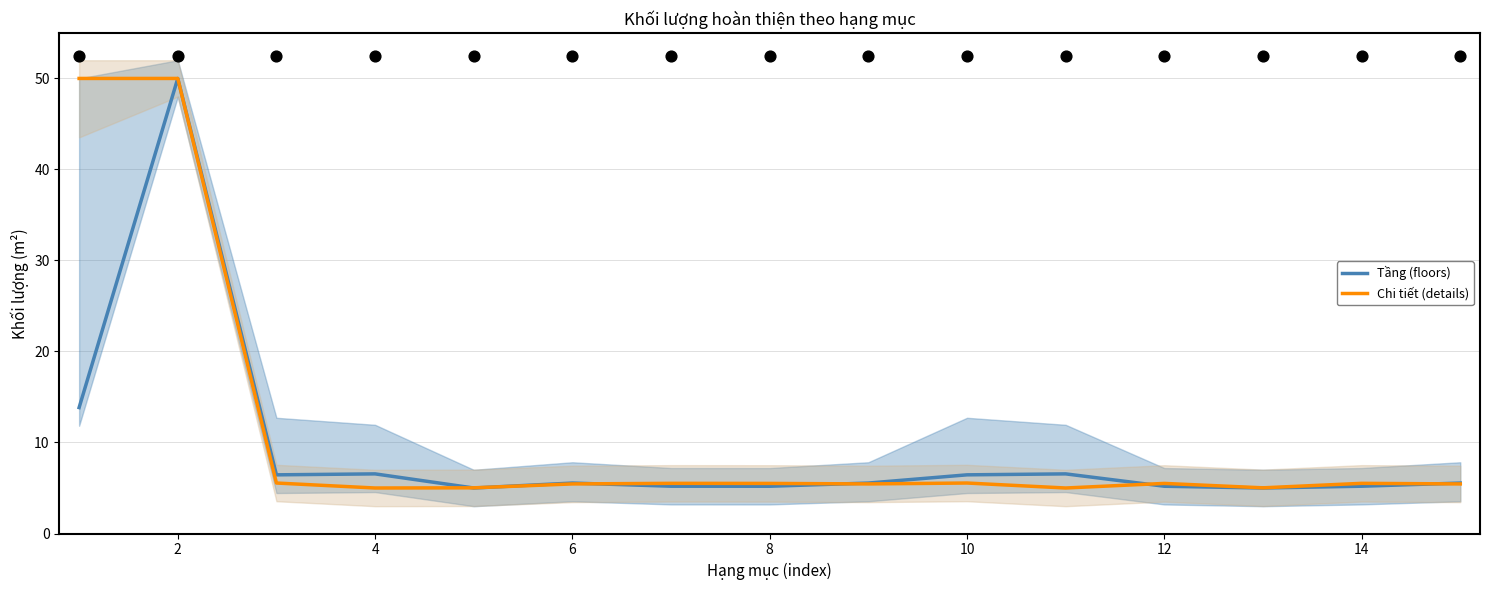

What are all the series names shown in the legend?

Tầng (floors), Chi tiết (details)